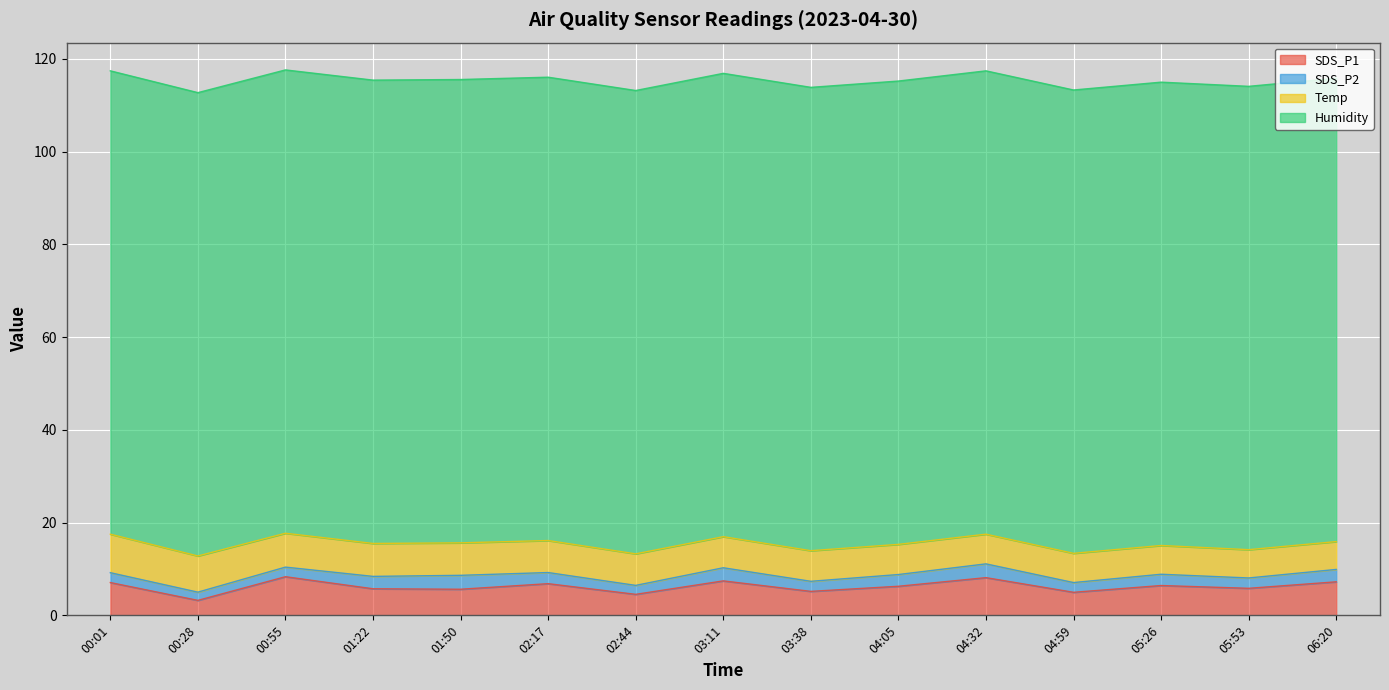

True or false: SDS_P2 and SDS_P1 cross at least once.

False